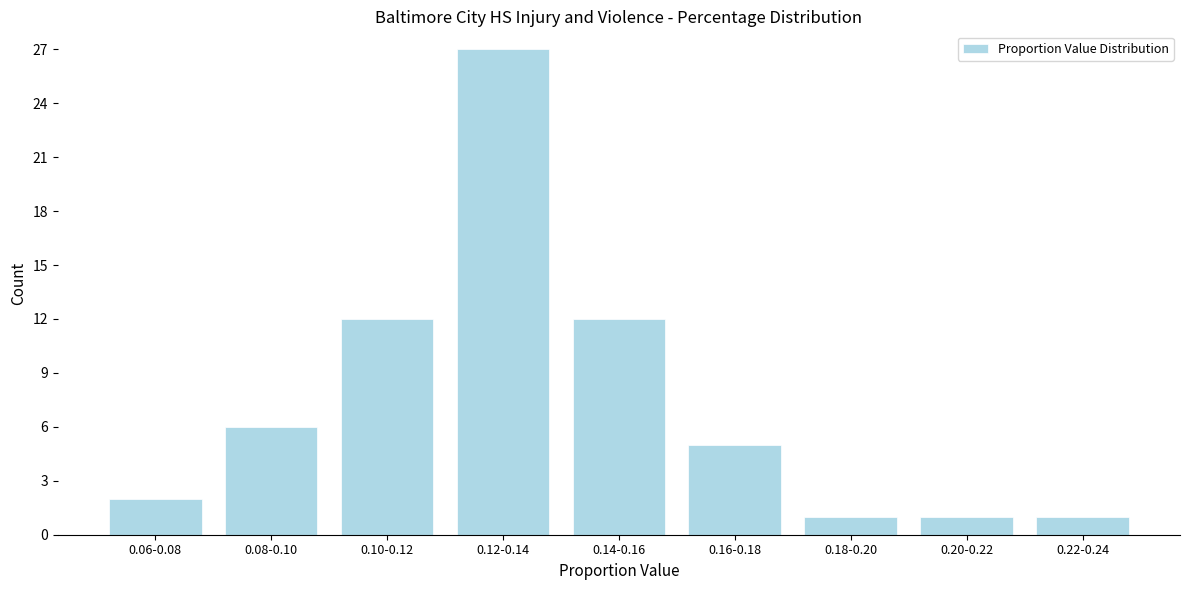

Reading left to right, what are all the values shown in this chart?

0.06-0.08=2	0.08-0.10=6	0.10-0.12=12	0.12-0.14=27	0.14-0.16=12	0.16-0.18=5	0.18-0.20=1	0.20-0.22=1	0.22-0.24=1